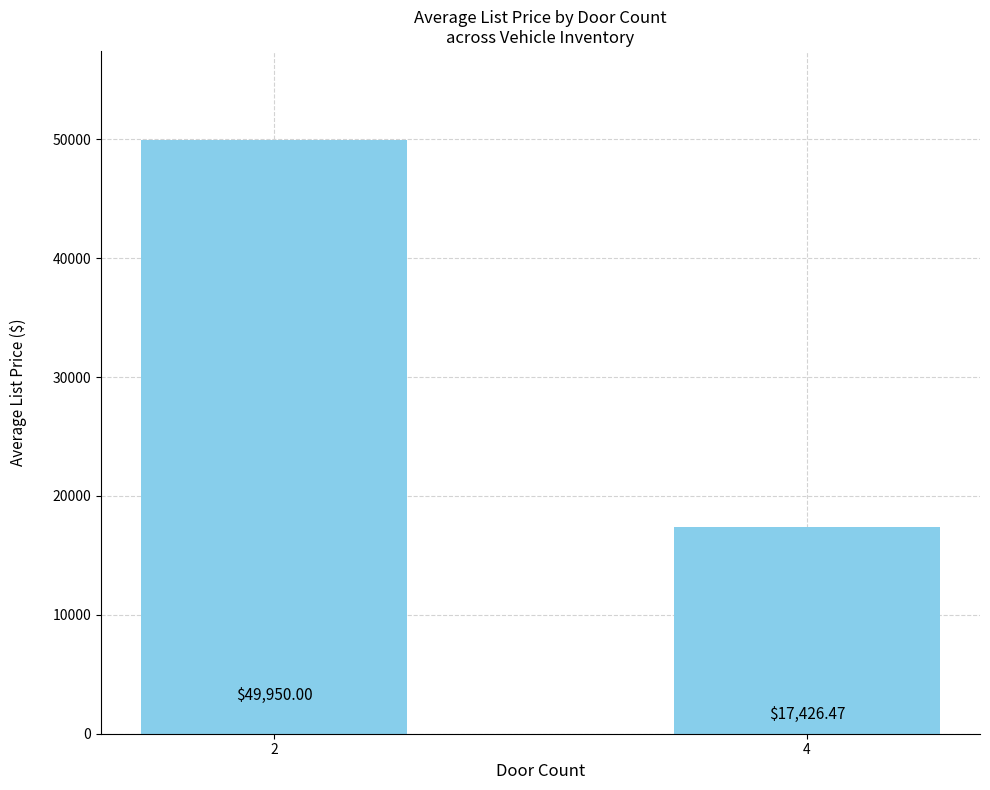

What is the change in value from 2 to 4?

-32523.5